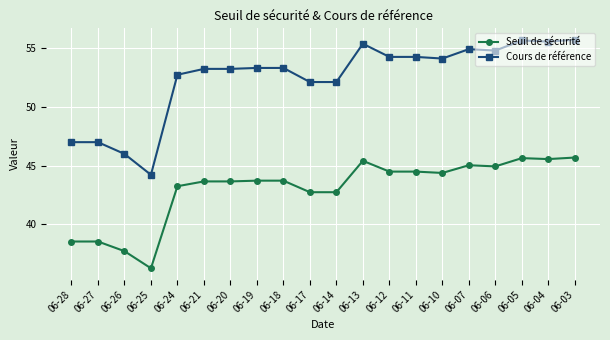

What is the average value of the Seuil de sécurité series?

43.0